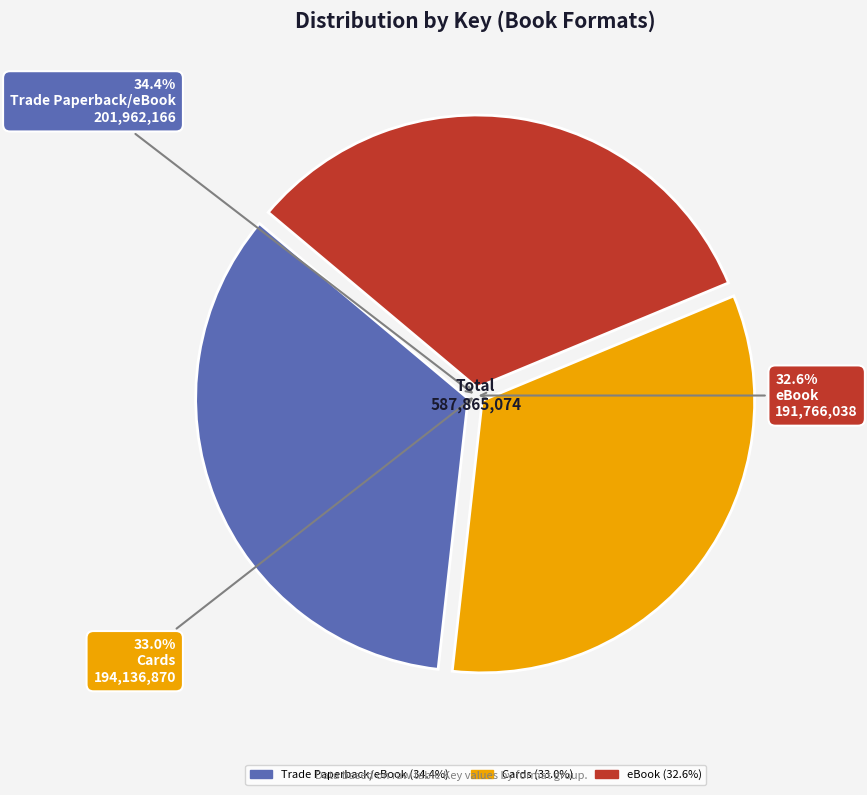

Which category has the smallest portion of the pie?

eBook (191766038)